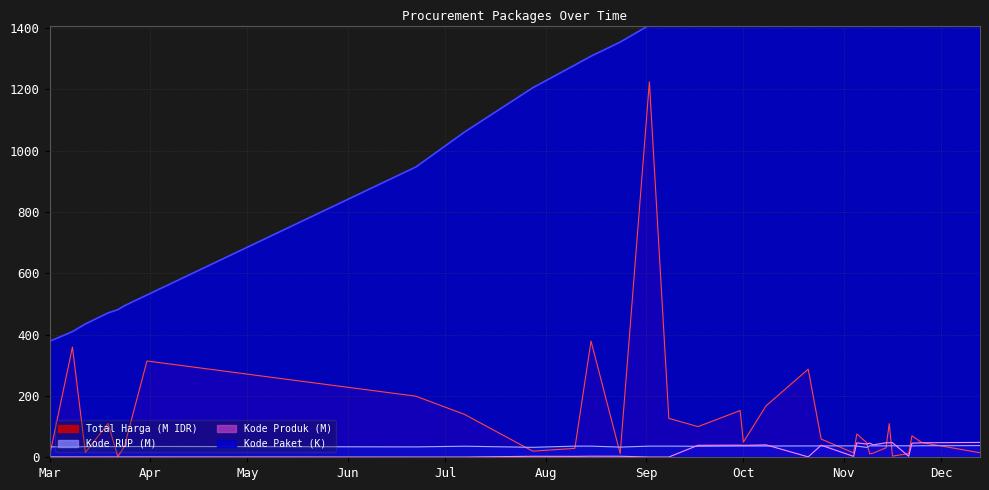

What is the minimum value for Kode RUP?

32.2